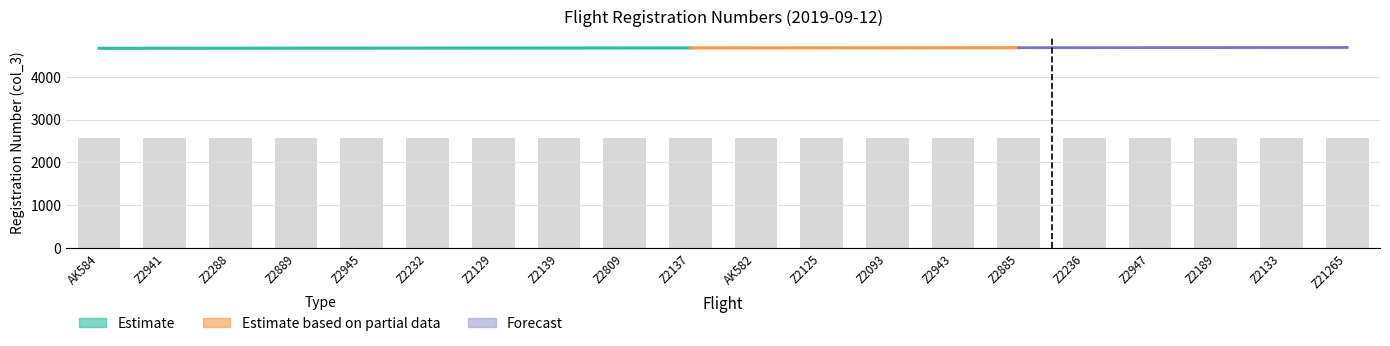

True or false: the data shows 2569.6 at Z2139.

True